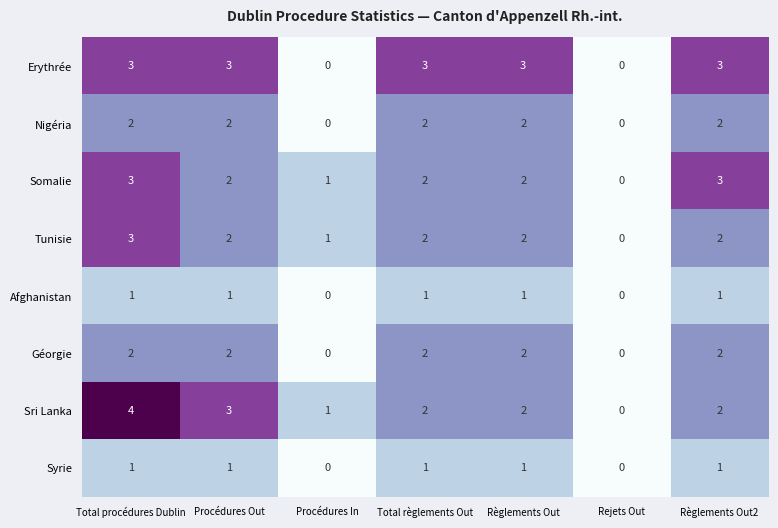

What is the sum of the Somalie values at Règlements Out2 and Total règlements Out?

5